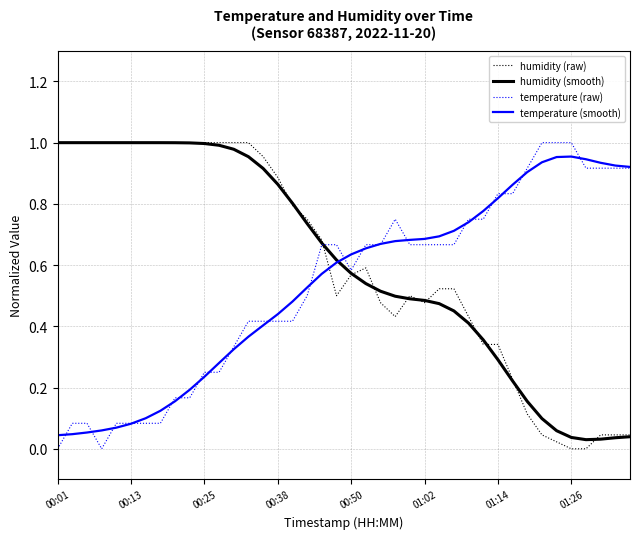

True or false: temperature (smooth) and humidity (raw) cross at least once.

True